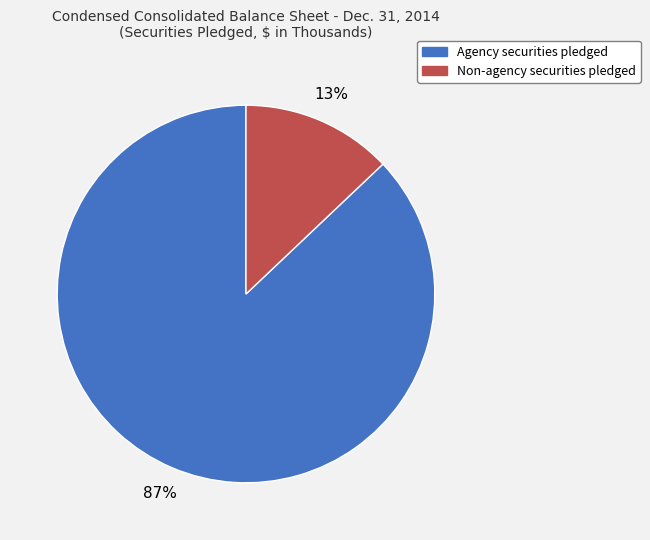

Which category accounts for the majority?

Agency securities pledged